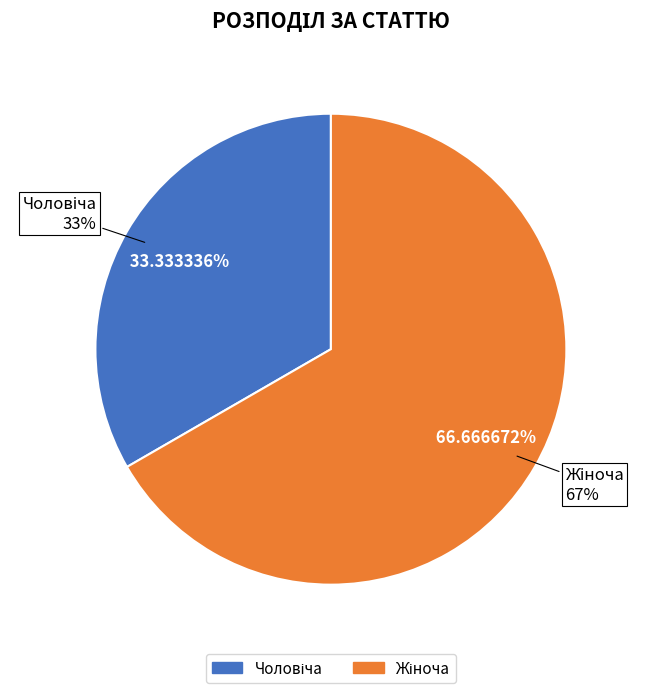

To the nearest percent, what is the combined percentage of Жіноча and Чоловіча?

100%